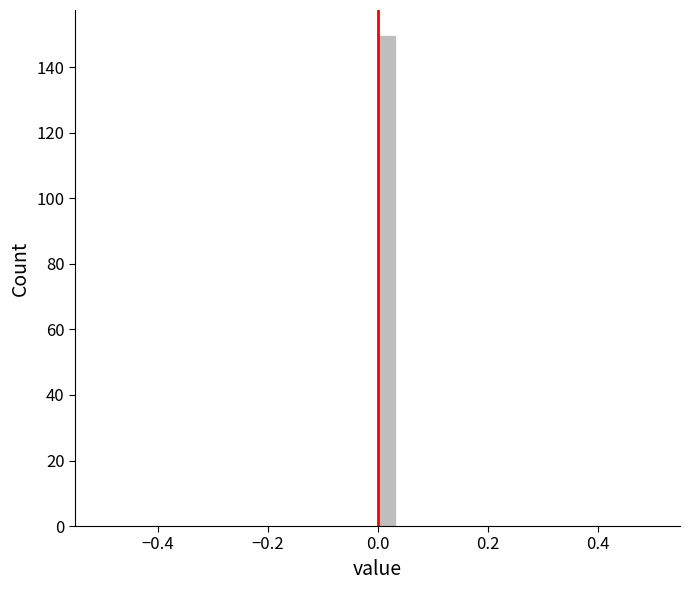

Read against the x-axis, roughly where is the centre of the tallest bar?

0.02